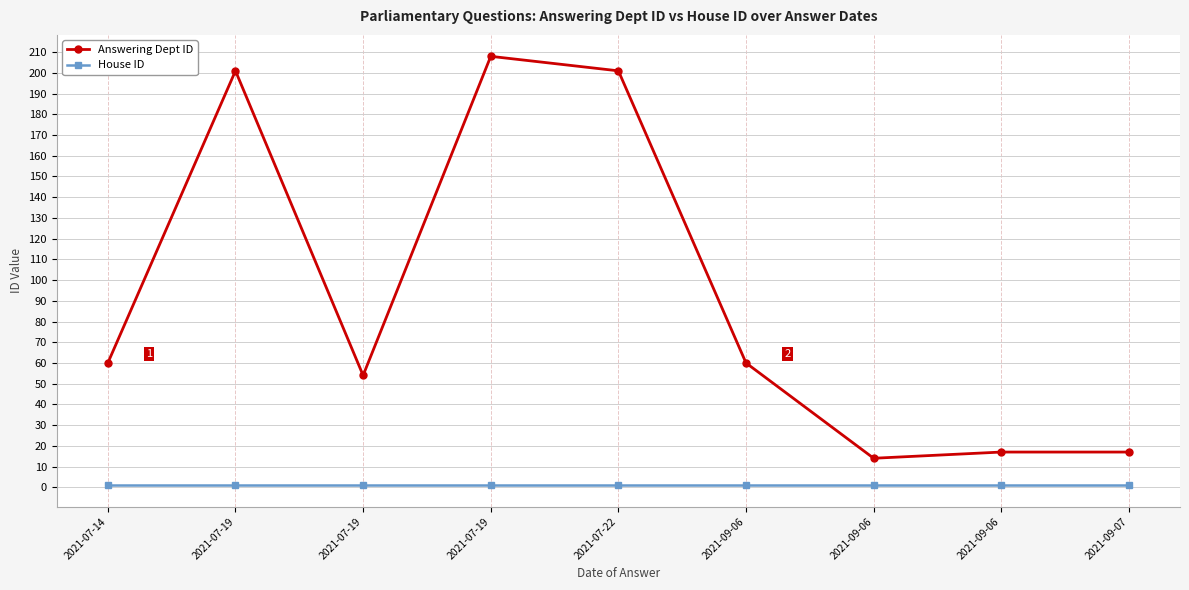

What are all the series names shown in the legend?

Answering Dept ID, House ID